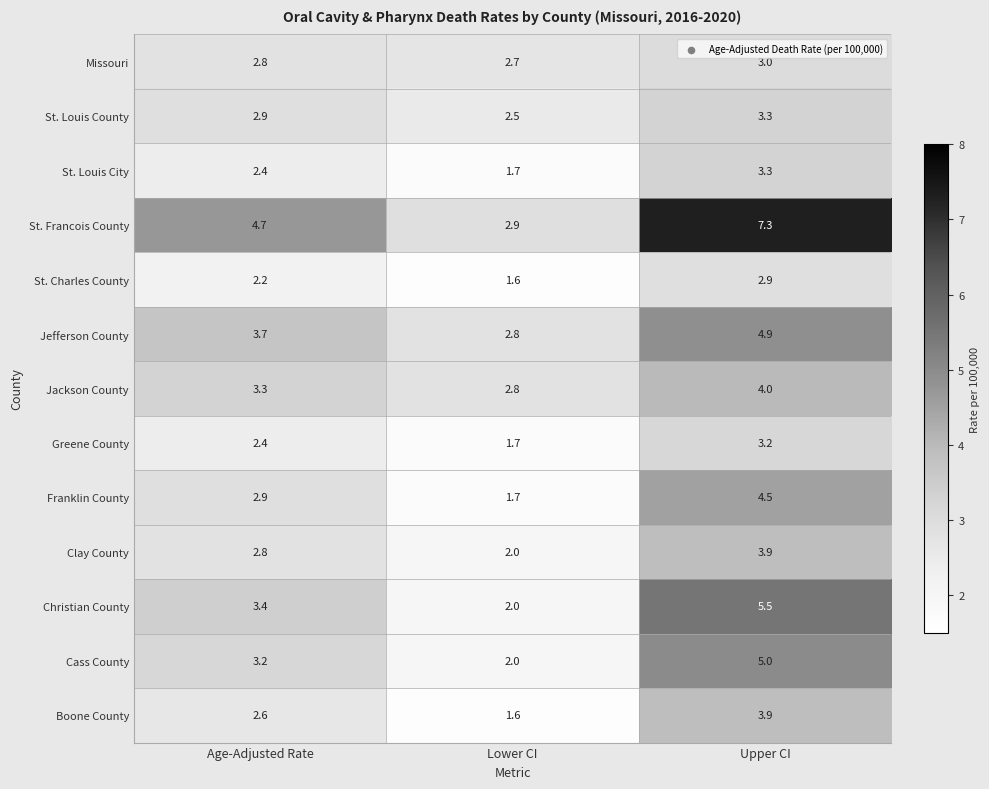

What value does the St. Louis City series have at Upper CI?

3.3